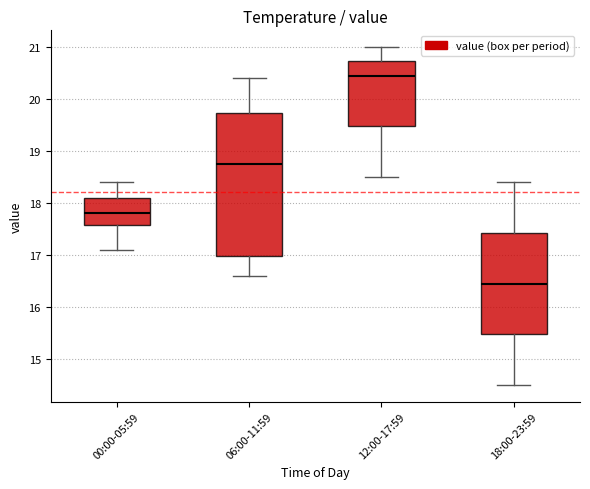

Reading left to right, transcribe this box plot: for each box, give where its median line is, the range the box spans, and where its two whiskers end, as read against the y-axis. The values are not printed on the chart, so give them approximately, as read against the axis.

00:00-05:59: median 17.8, box 17.6 to 18.1, whiskers 17.1 to 18.4
06:00-11:59: median 18.8, box 17.0 to 19.7, whiskers 16.6 to 20.4
12:00-17:59: median 20.5, box 19.5 to 20.7, whiskers 18.5 to 21.0
18:00-23:59: median 16.5, box 15.5 to 17.4, whiskers 14.5 to 18.4